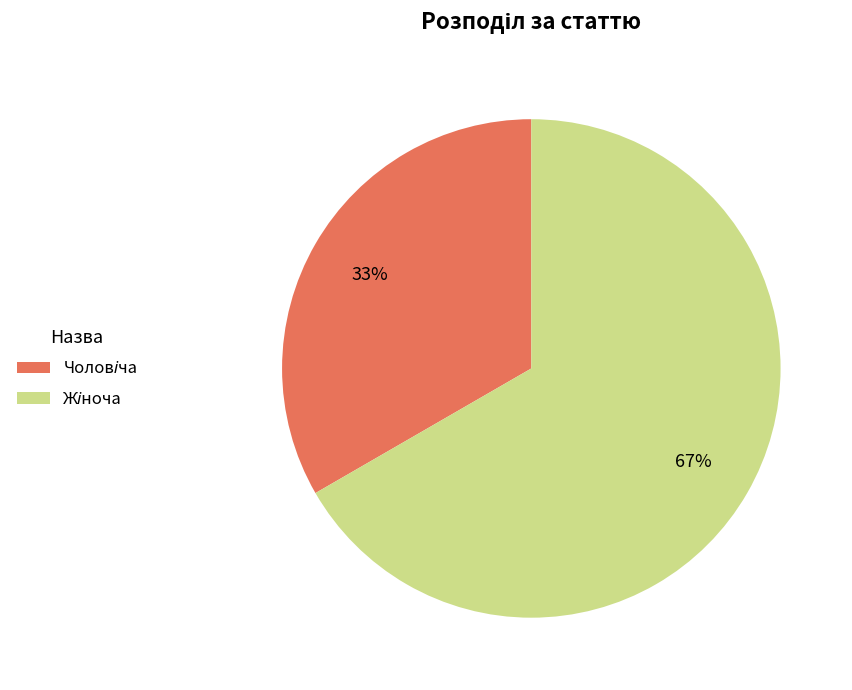

To the nearest percent, what is the average slice percentage?

50%